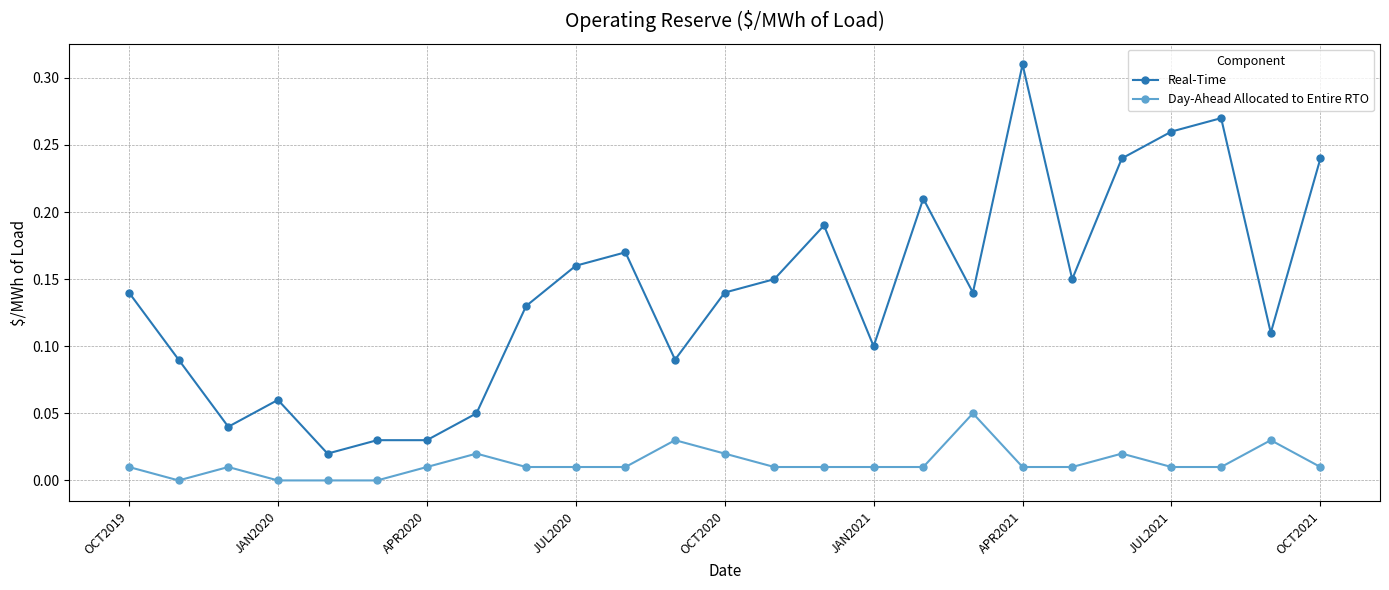

At how many categories does at least one series exceed 0?

25